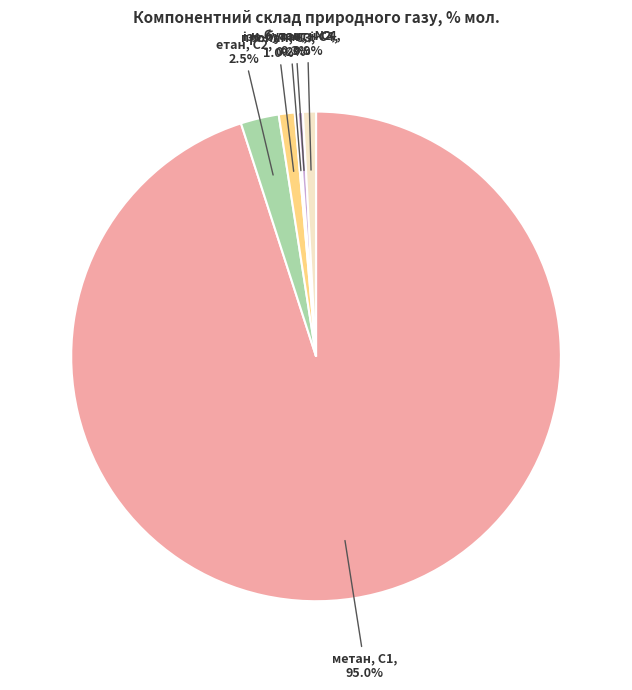

What percentage is the метан, С1 slice, to the nearest percent?

95%